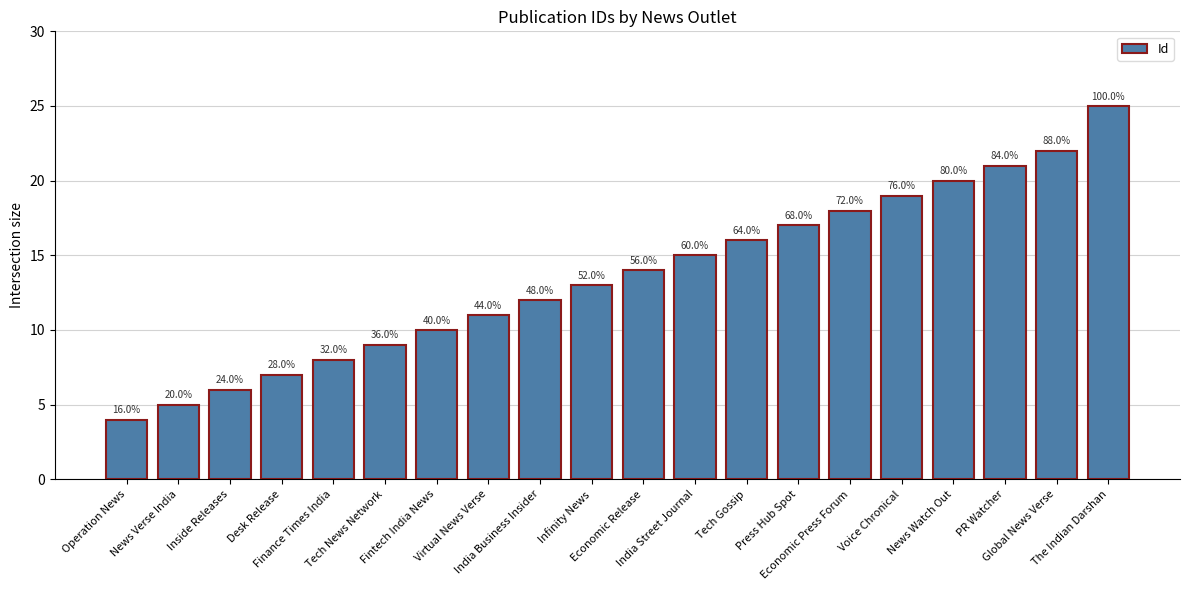

At which label does the data first exceed 14?

India Street Journal